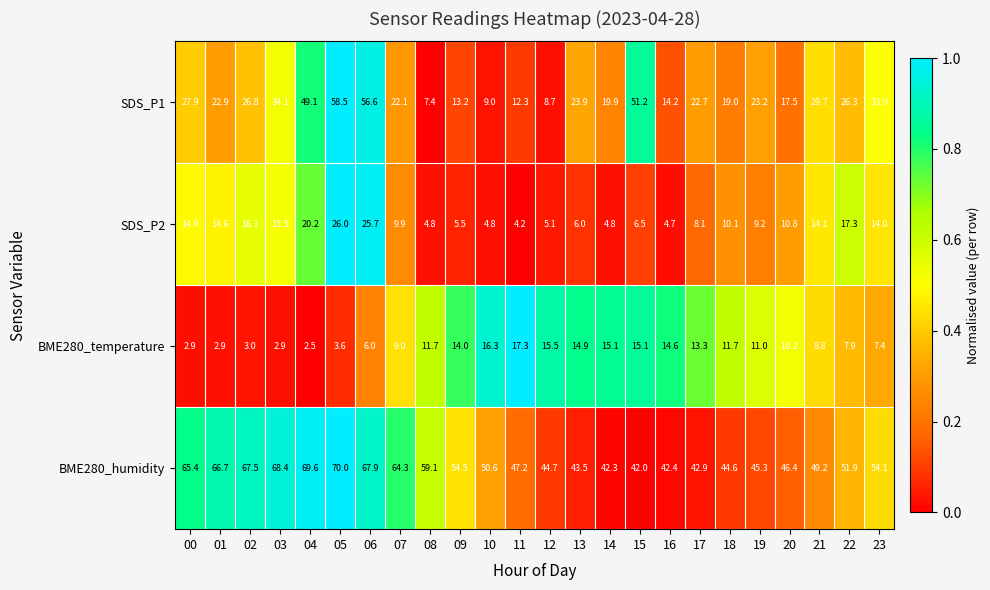

What is the greatest value displayed?

70.0